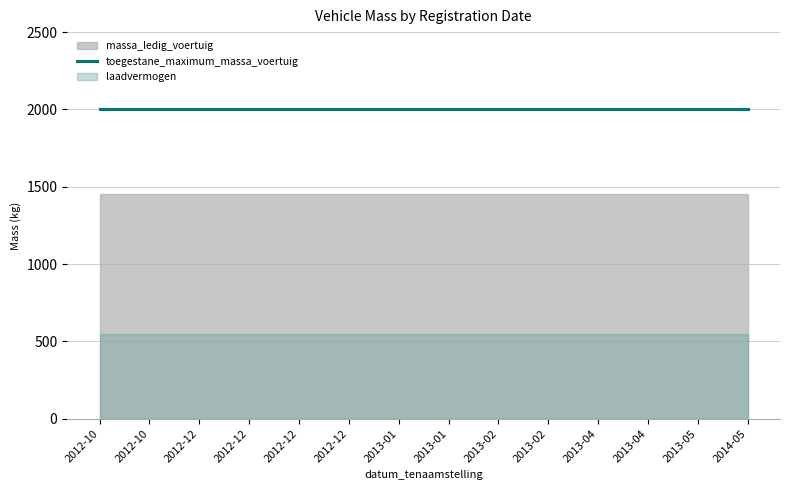

What is the total value across all series at 20121205?

4000